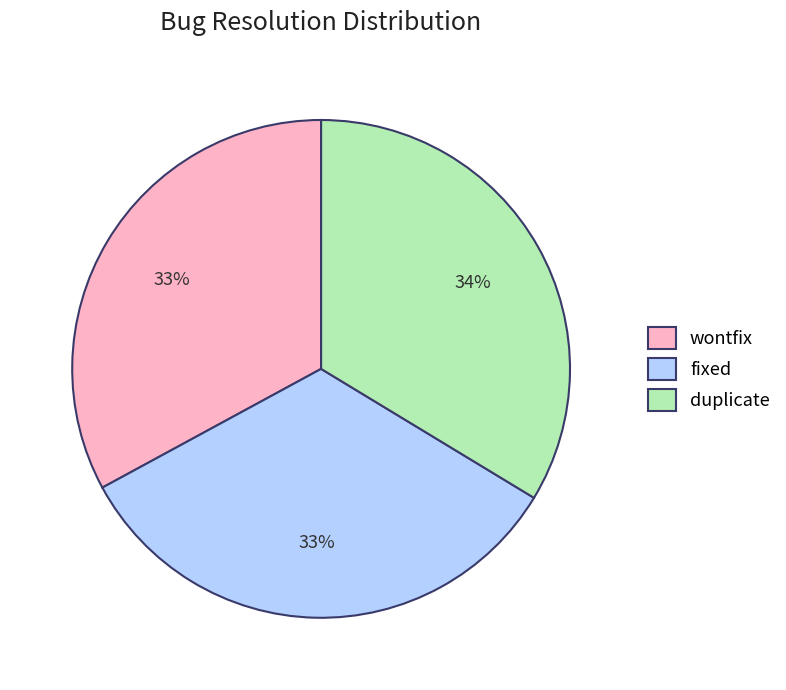

True or false: fixed accounts for 23% of the total.

False